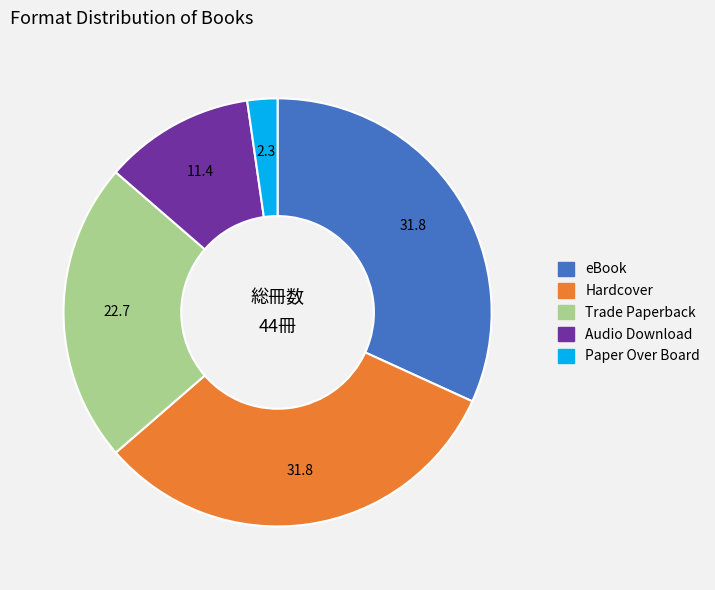

What is the smallest slice in the pie chart?

Paper Over Board